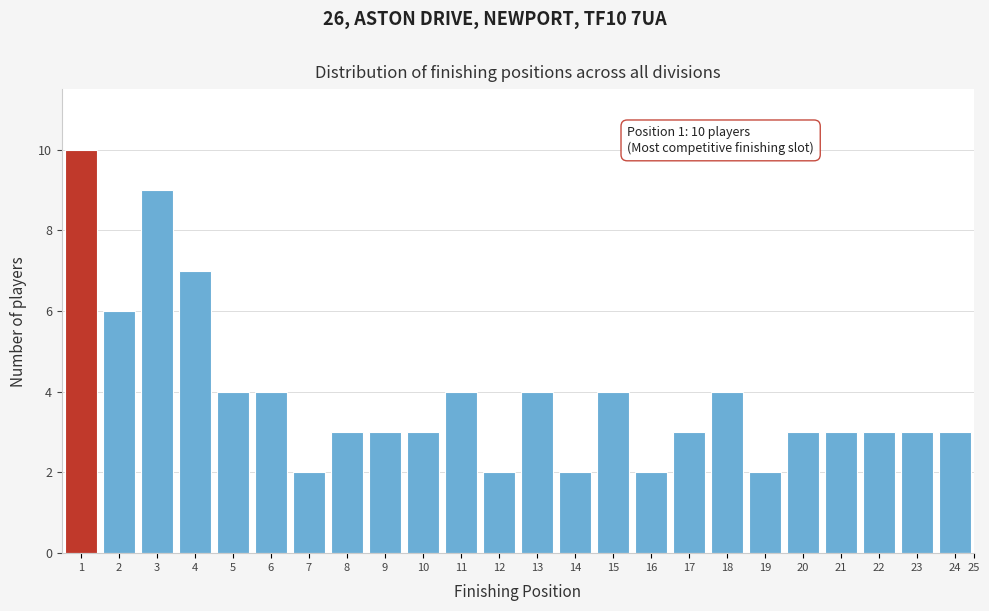

Reading right to left, extract all data points from this chart.

25=0	24=3	23=3	22=3	21=3	20=3	19=2	18=4	17=3	16=2	15=4	14=2	13=4	12=2	11=4	10=3	9=3	8=3	7=2	6=4	5=4	4=7	3=9	2=6	1=10